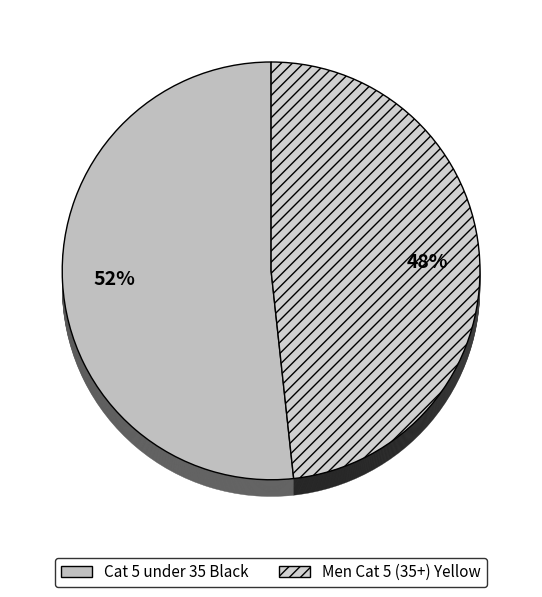

Which category accounts for the majority?

Cat 5 under 35 Black